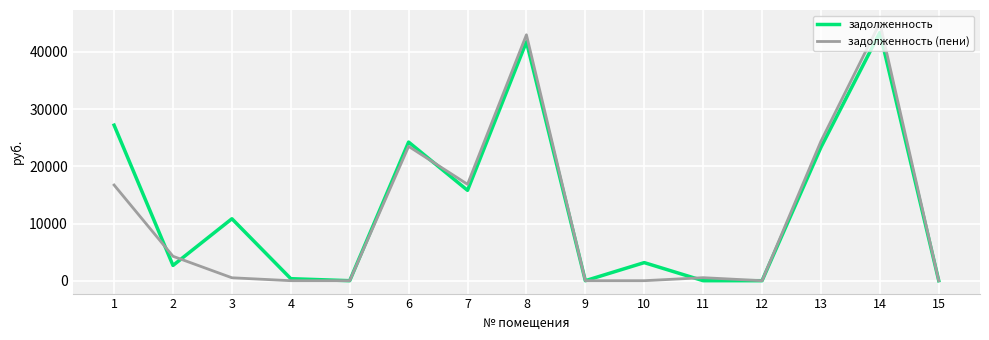

Rank the series at 10 from highest to lowest value.

задолженность, задолженность (пени)